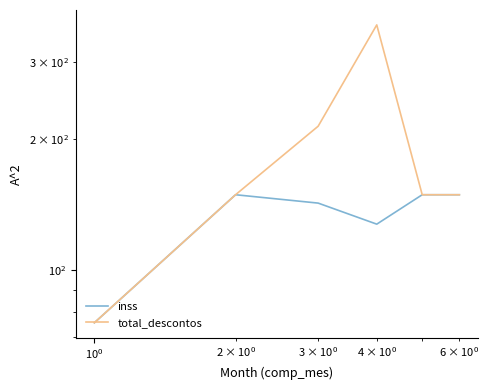

True or false: total_descontos has more than 1 interior local peaks.

False